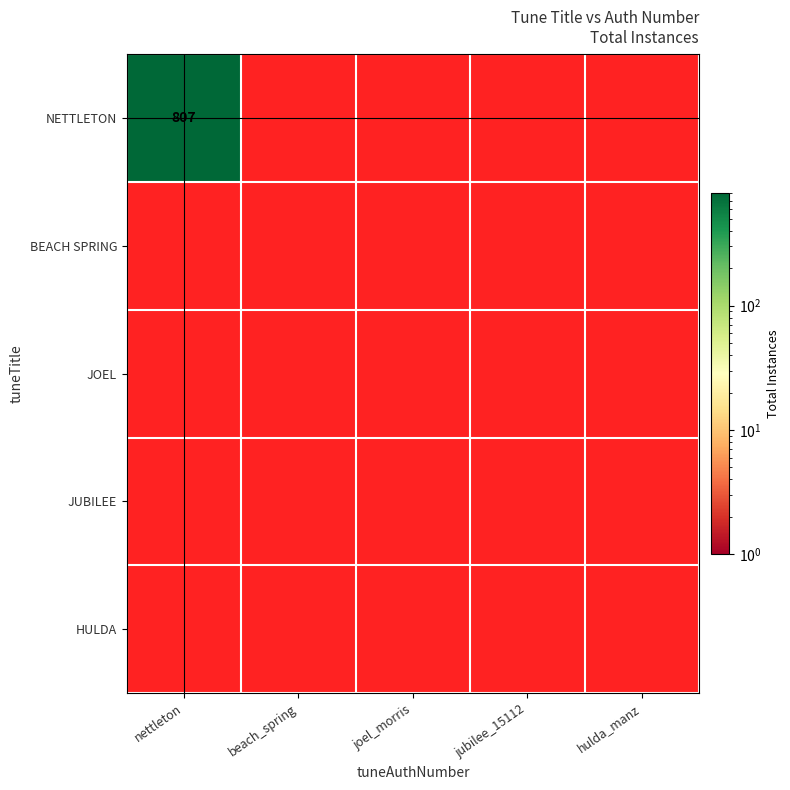

What is the smallest value displayed?

1.0